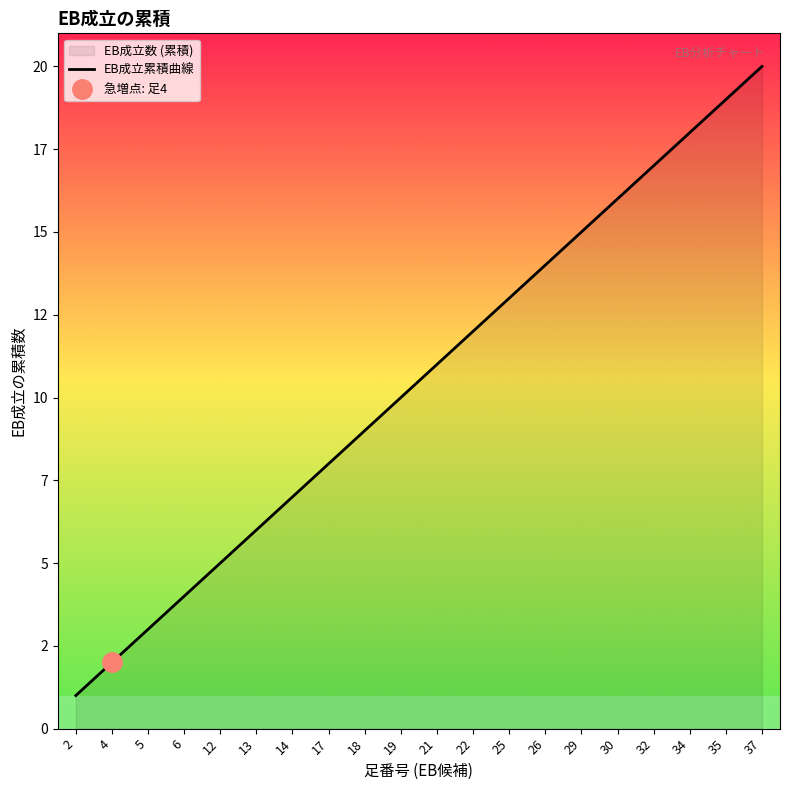

What is the average value?

10